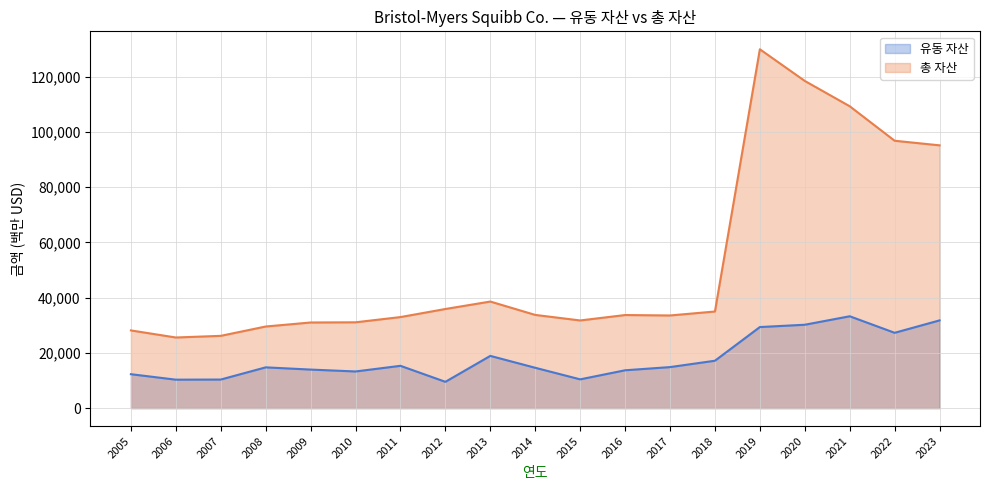

True or false: 총 자산 and 유동 자산 intersect in this chart.

False